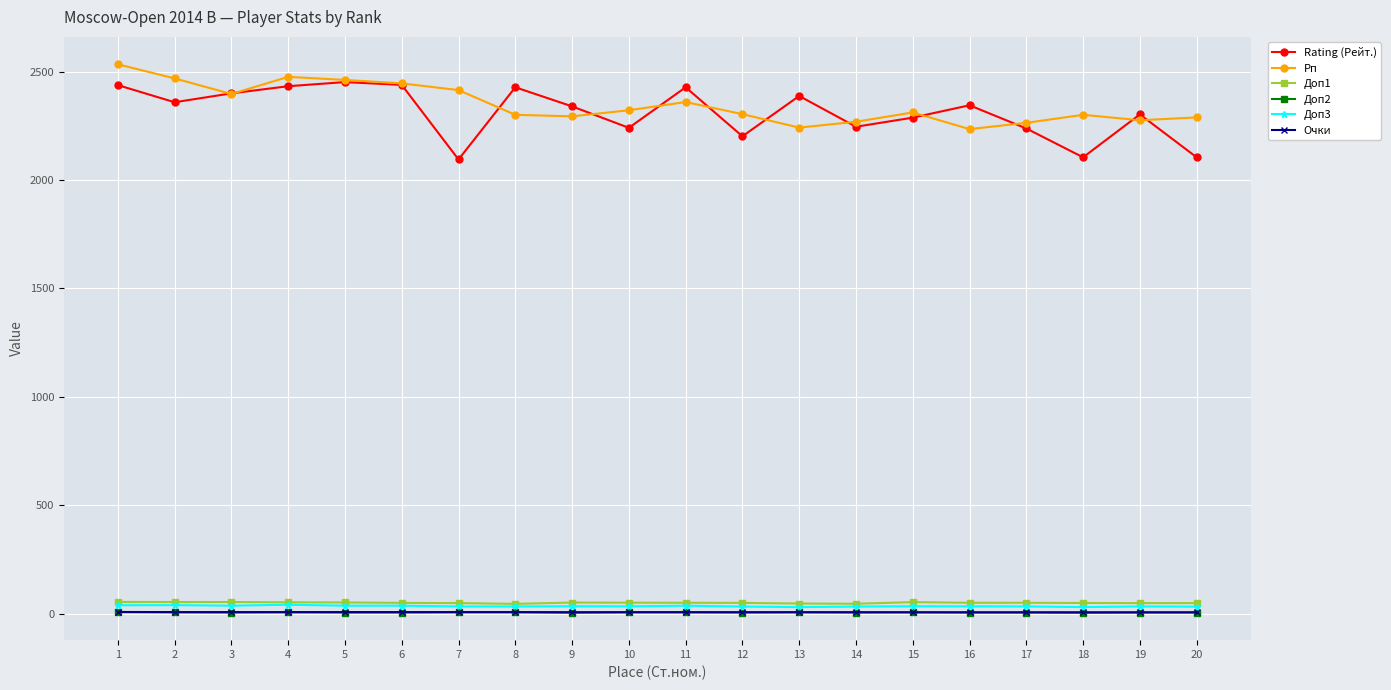

What is the value of the Доп1 point at the 18th from the left?

49.0